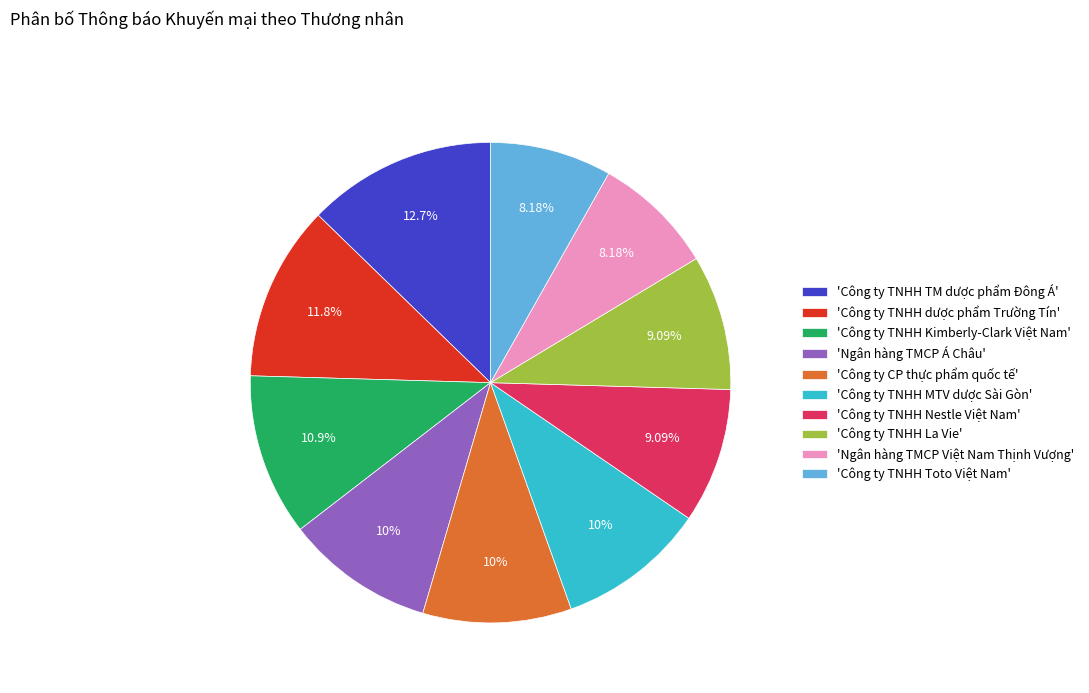

What is the largest slice in the pie chart?

'Công ty TNHH TM dược phẩm Đông Á'